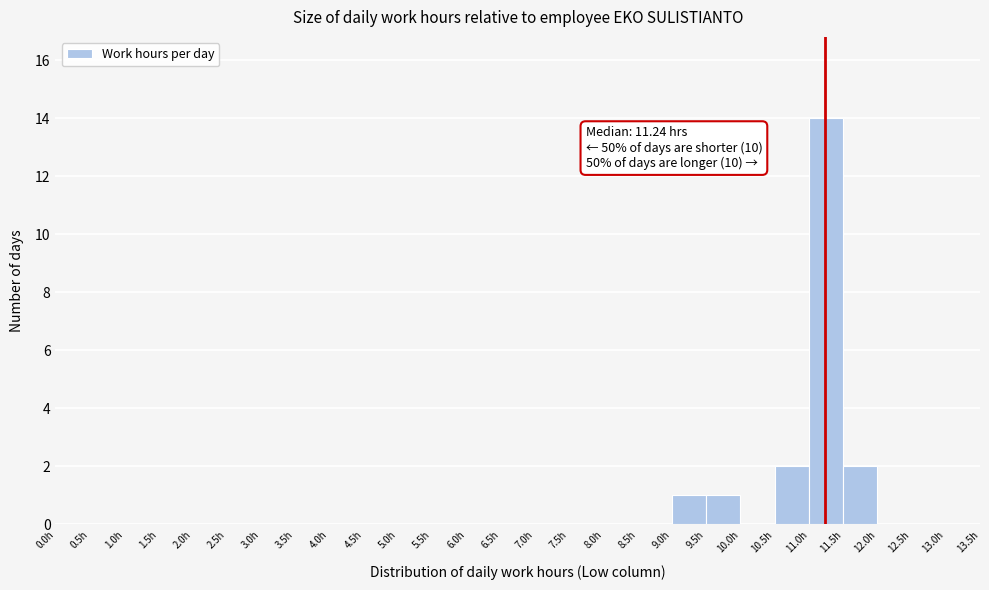

Over which range of the x-axis is the bar tallest?

11.0 to 11.5